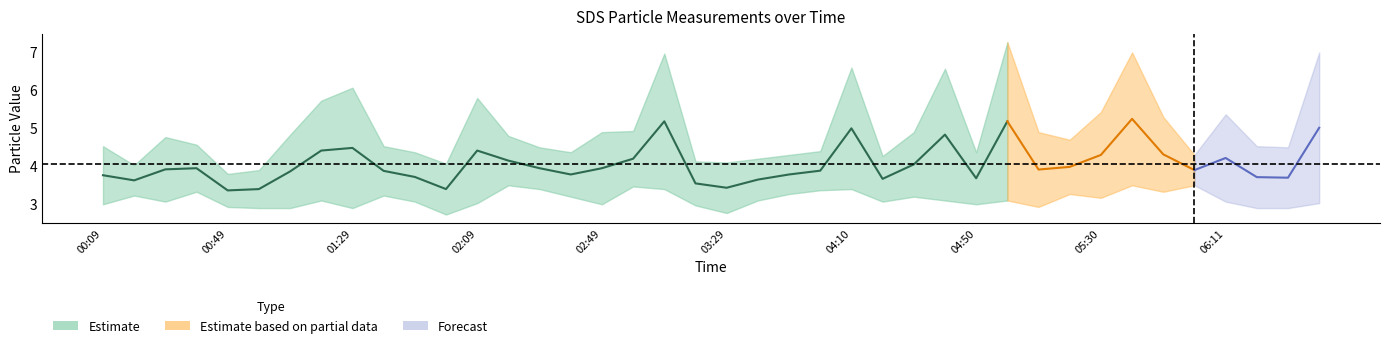

What position from the left is 01:39?

10